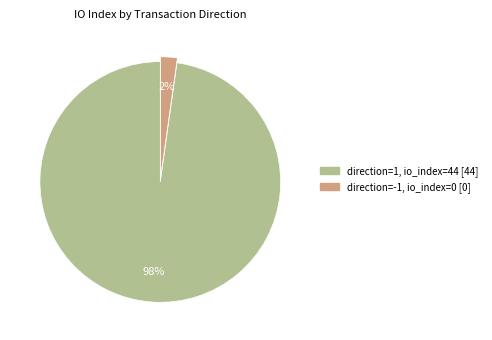

To the nearest percent, what is the average slice percentage?

50%